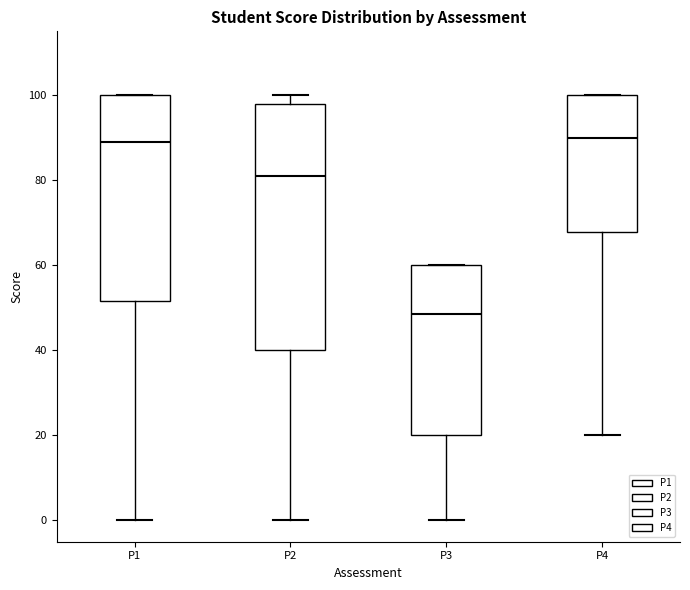

Where does the median line of the box for P1 sit on the y-axis? The values are not printed on the chart, so give them approximately, as read against the axis.

90